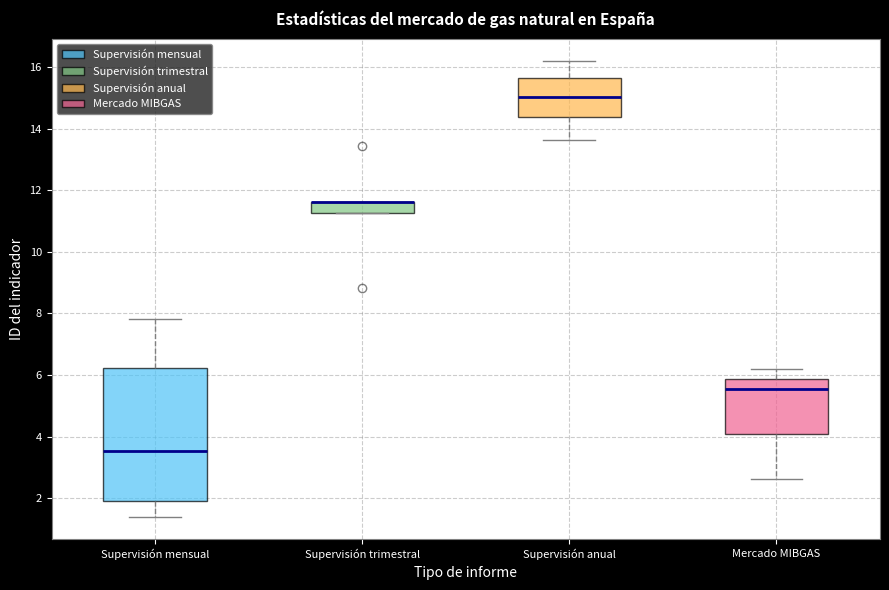

Reading left to right, transcribe this box plot: for each box, give where its median line is, the range the box spans, and where its two whiskers end, as read against the y-axis. The values are not printed on the chart, so give them approximately, as read against the axis.

Supervisión mensual: median 3.6, box 1.8 to 6.2, whiskers 1.4 to 7.8
Supervisión trimestral: median 11.6 (drawn on the box's upper edge), box 11.2 to 11.6, whiskers 11.2 to 11.6
Supervisión anual: median 15.0, box 14.4 to 15.6, whiskers 13.6 to 16.2
Mercado MIBGAS: median 5.6, box 4.0 to 5.8, whiskers 2.6 to 6.2